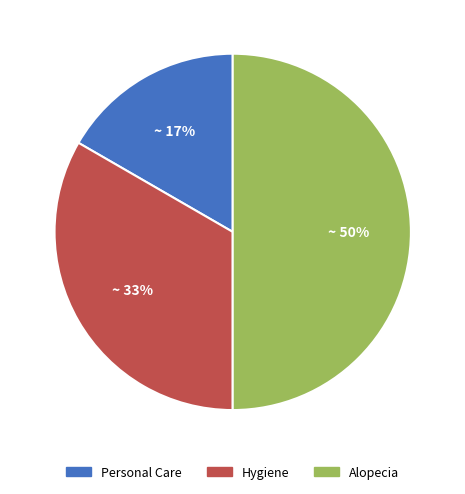

How many slices are in this pie chart?

3